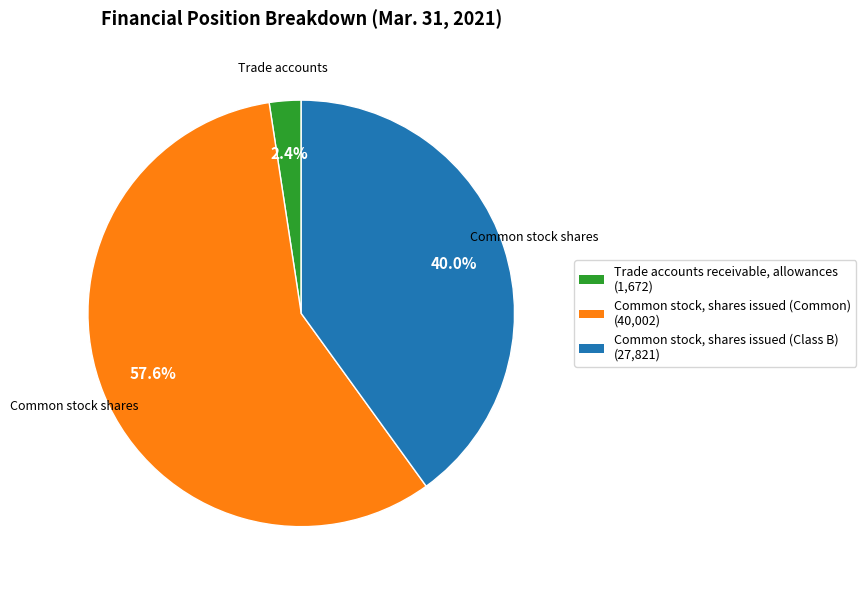

Rank the categories by value from highest to lowest.

Common stock, shares issued (Common), Common stock, shares issued (Class B), Trade accounts receivable, allowances